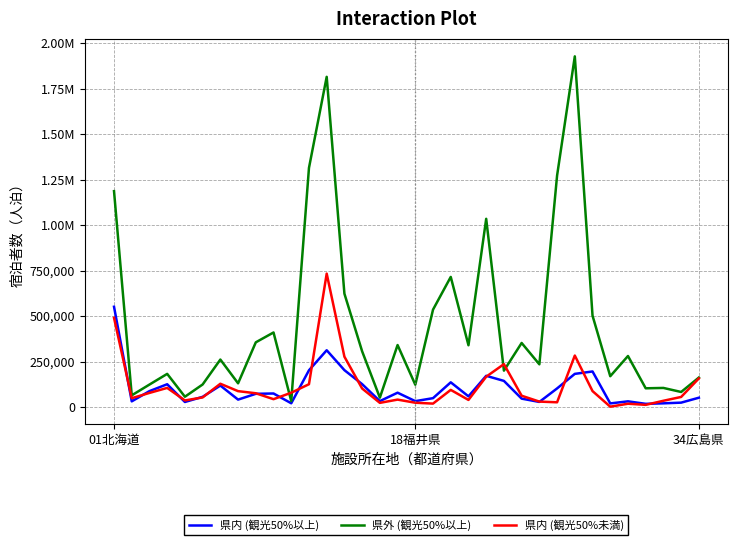

What is the difference between the second highest and second lowest values in the 県内 (観光50%未満) series?

477970